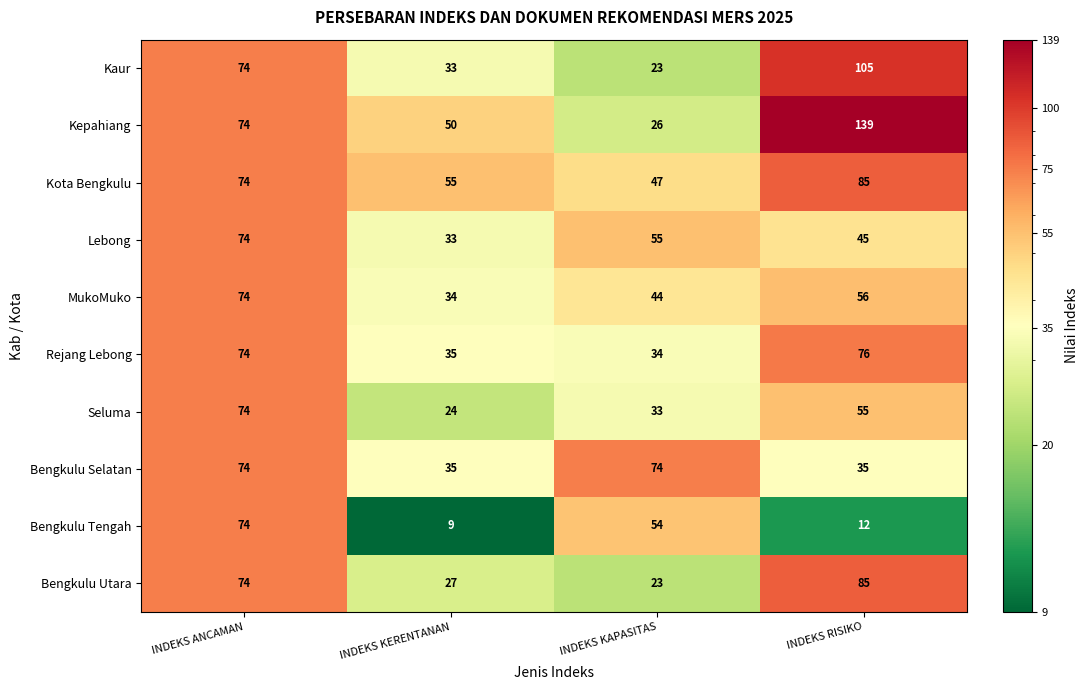

How many data points in Bengkulu Selatan are less than 74?

2